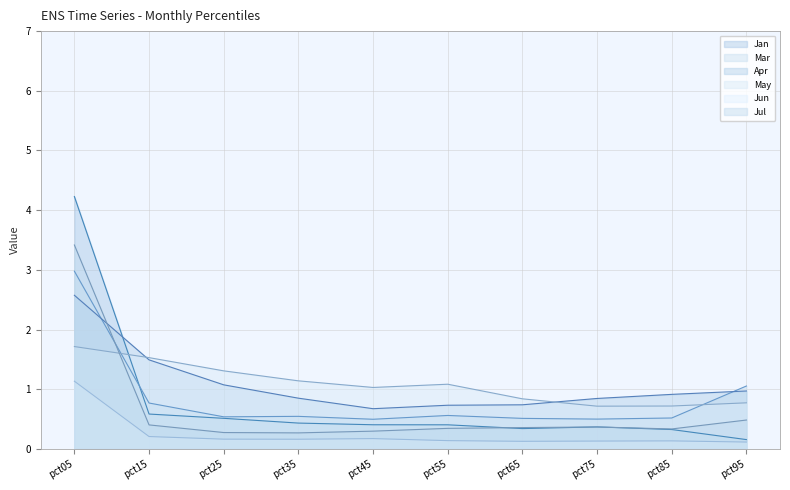

Which has a higher value, pct85 or pct35?

pct35